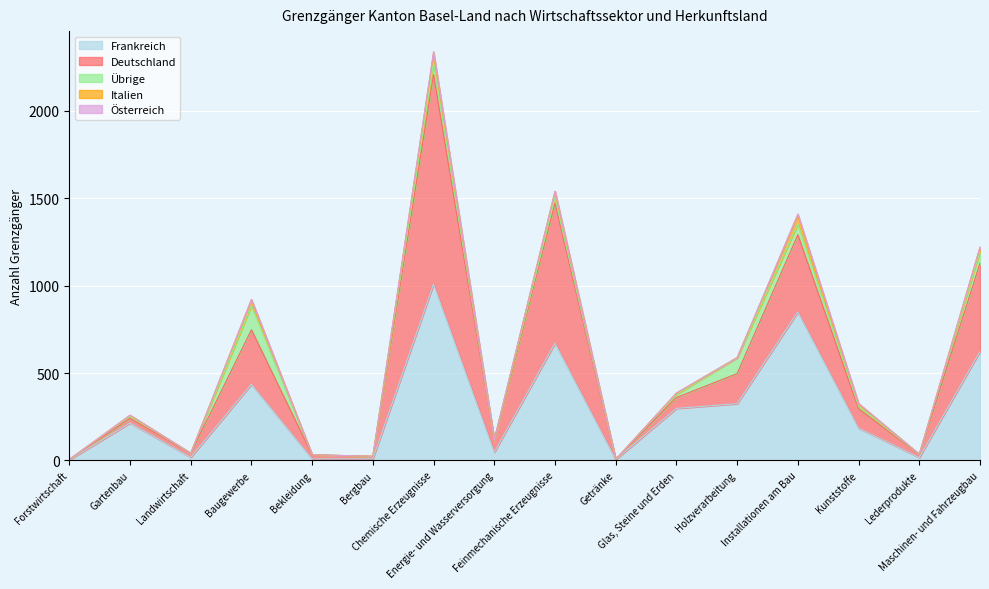

The Übrige series shows 47 at Feinmechanische Erzeugnisse. True or false?

False